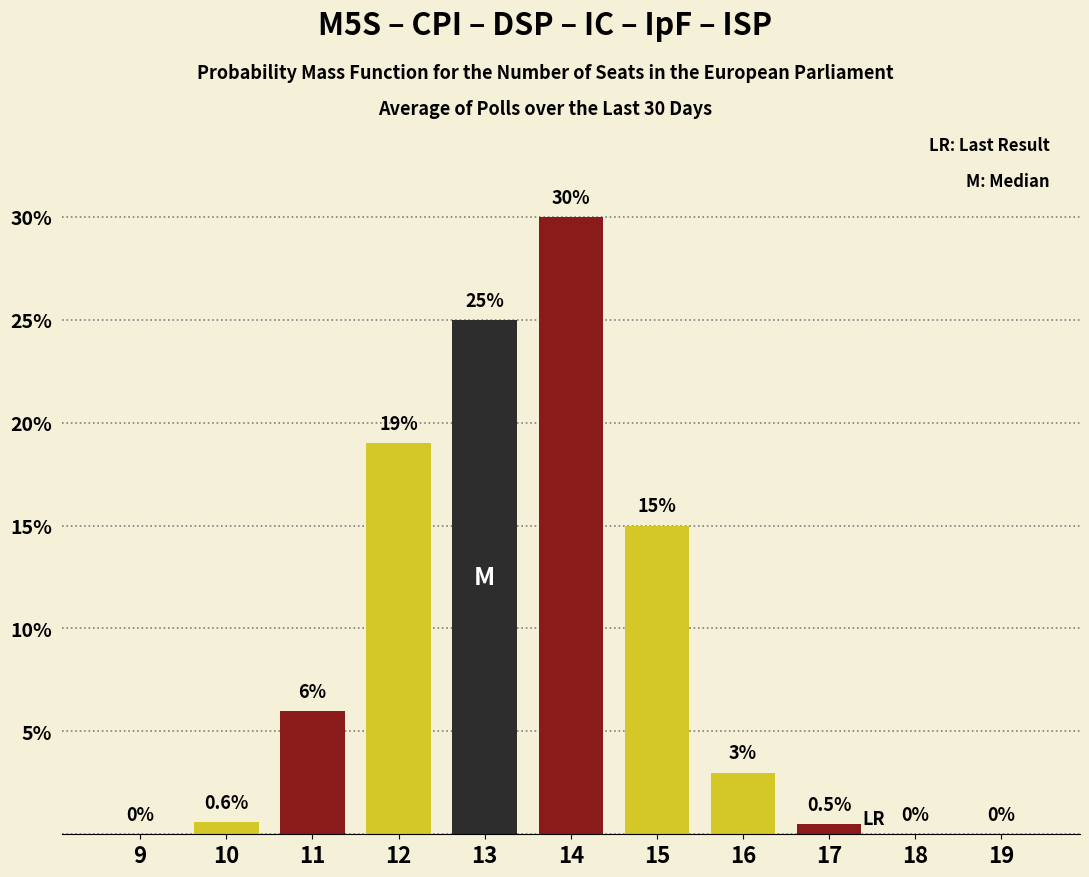

Which label corresponds to the largest value in the chart?

14